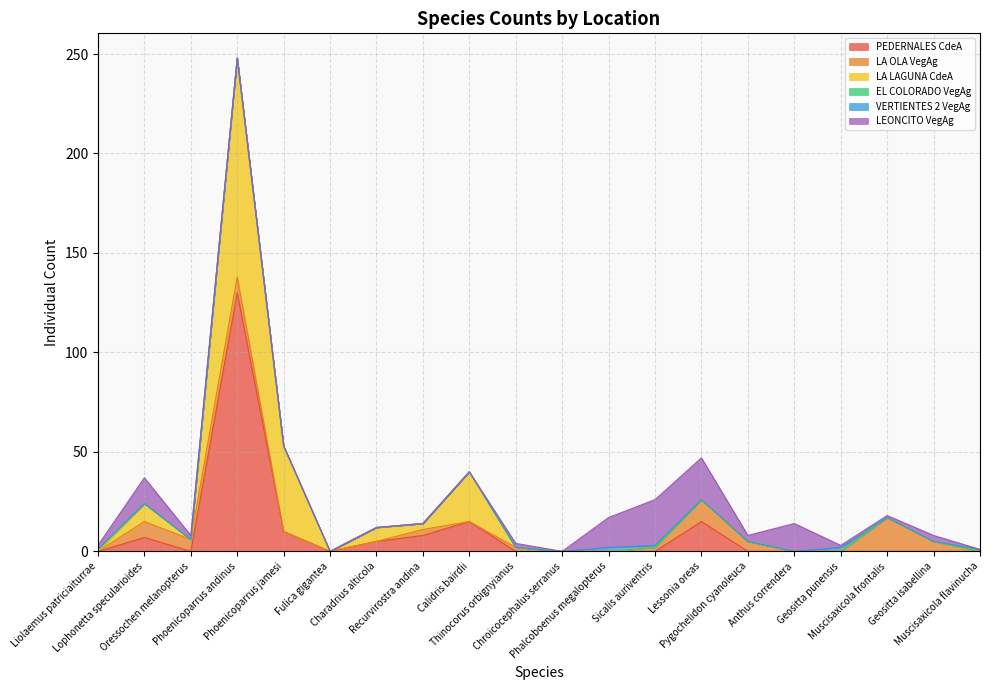

Rank the series at Geositta isabellina from lowest to highest value.

PEDERNALES CdeA, LA LAGUNA CdeA, EL COLORADO VegAg, VERTIENTES 2 VegAg, LEONCITO VegAg, LA OLA VegAg